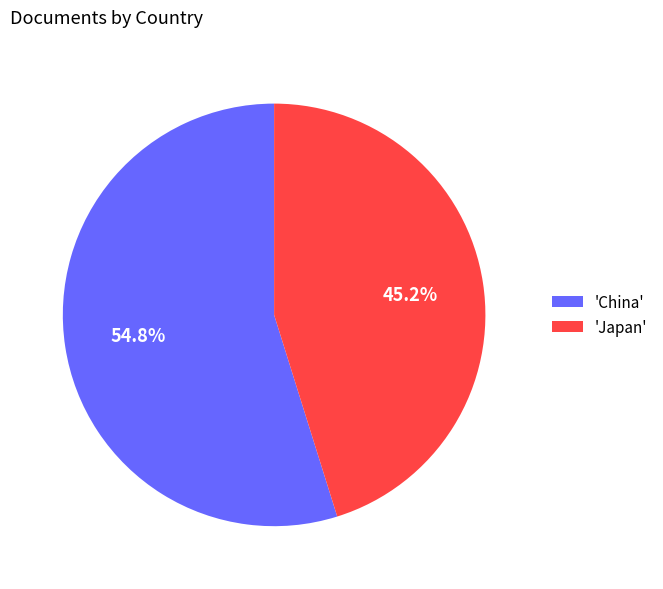

How much of the chart is everything except 'China'?

45.2%